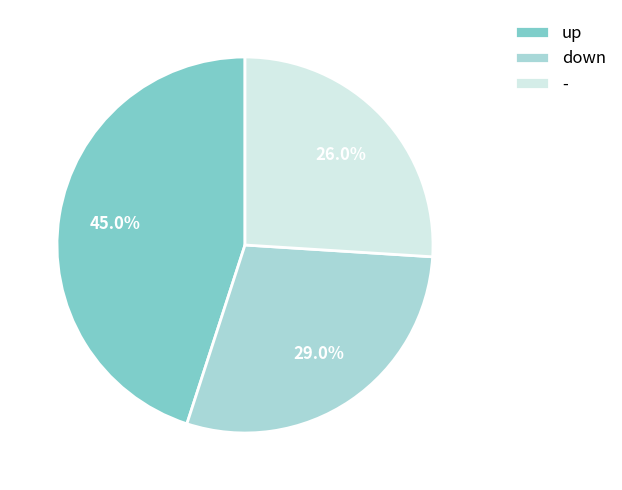

To the nearest percent, what is the combined percentage of up and -?

71%